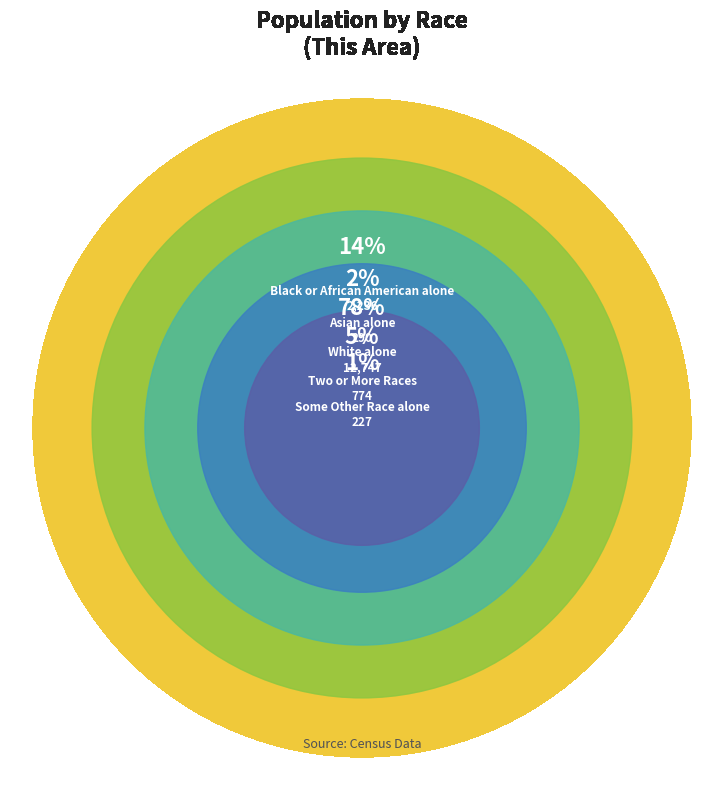

To the nearest percent, what portion does Two or More Races represent?

5%